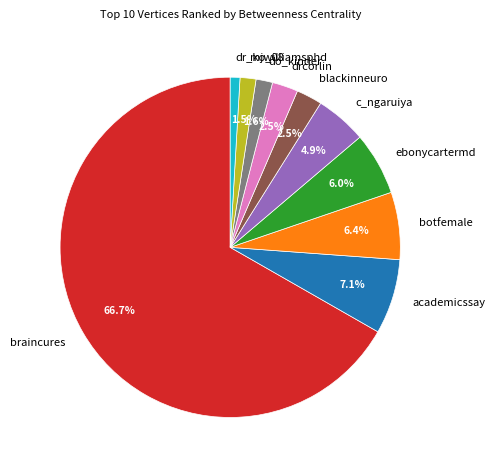

Does braincures represent more than half of the total?

Yes